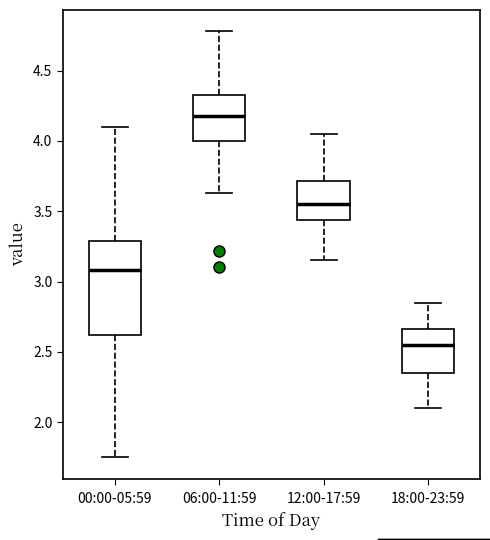

Reading left to right, read every box against the y-axis: the position of its median line, the range the box covers, and the ends of its whiskers. The values are not printed on the chart, so give them approximately, as read against the axis.

00:00-05:59: median 3.10, box 2.60 to 3.30, whiskers 1.75 to 4.10
06:00-11:59: median 4.20, box 4.00 to 4.35, whiskers 3.65 to 4.80
12:00-17:59: median 3.55, box 3.45 to 3.70, whiskers 3.15 to 4.05
18:00-23:59: median 2.55, box 2.35 to 2.65, whiskers 2.10 to 2.85